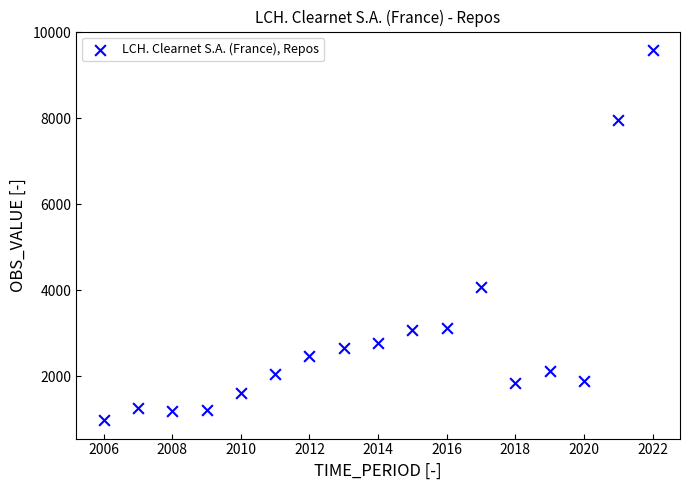

What Y value in the scatter plot is closest to 5284?

4078.2